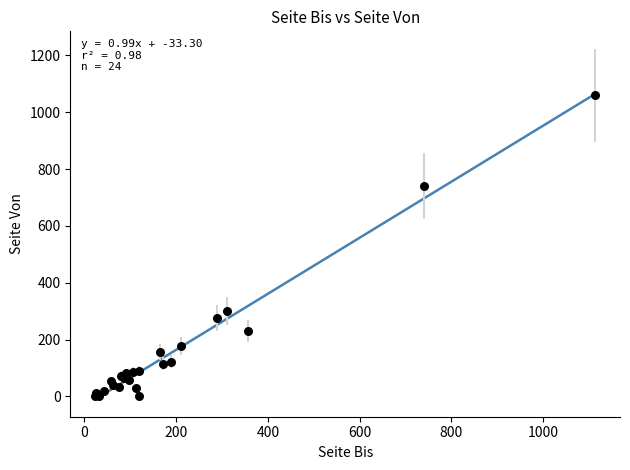

What Y value in the scatter plot is closest to 530?

739